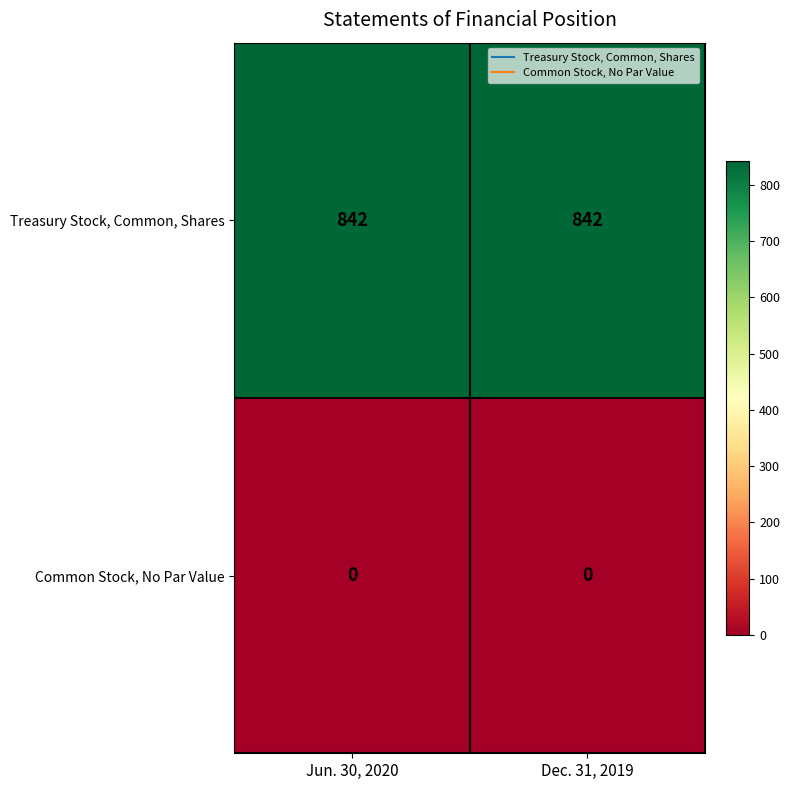

What is the total value across all series at Dec. 31, 2019?

842